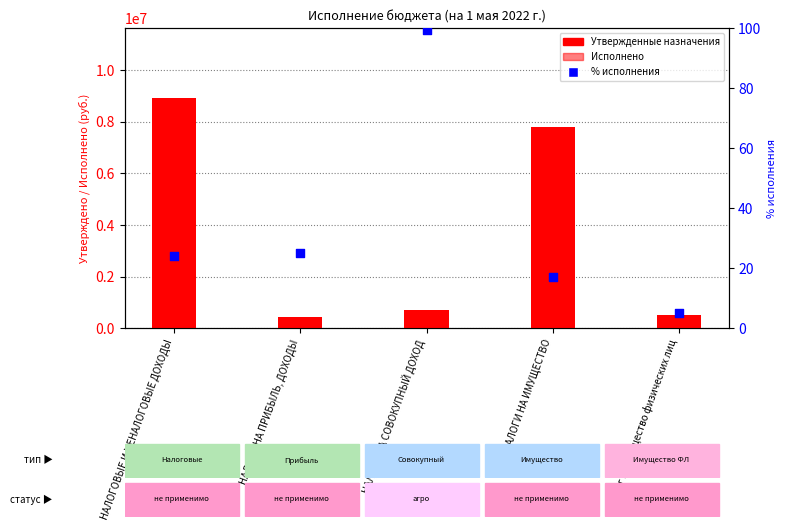

Which series contains the highest Y value?

Утвержденные назначения